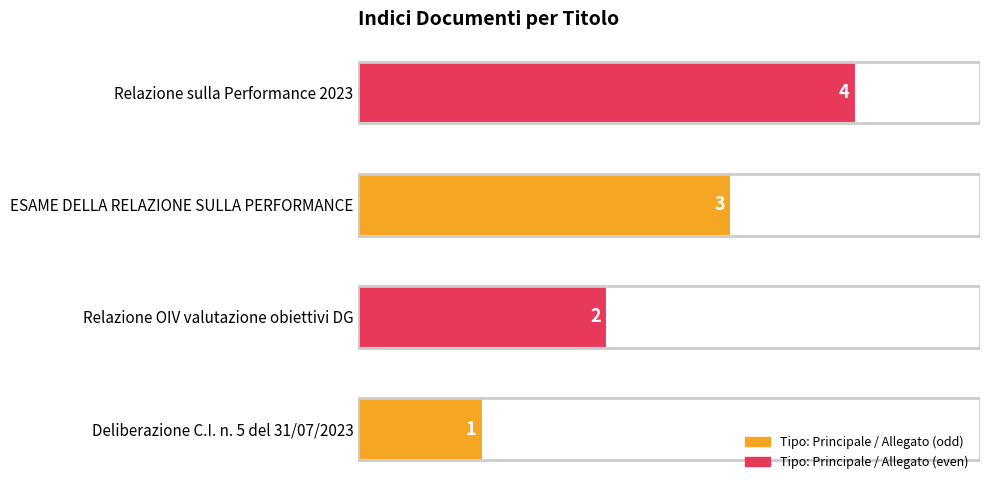

Does the chart contain any negative values?

No